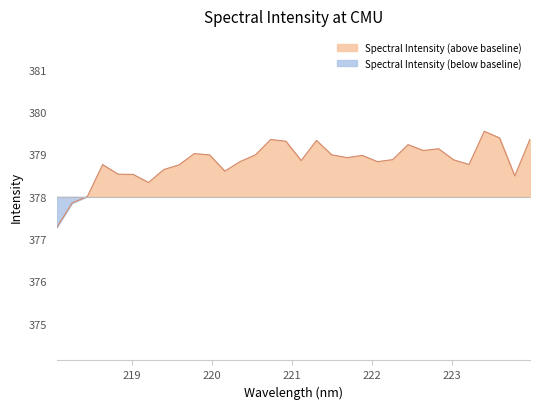

What is the average value?

378.8